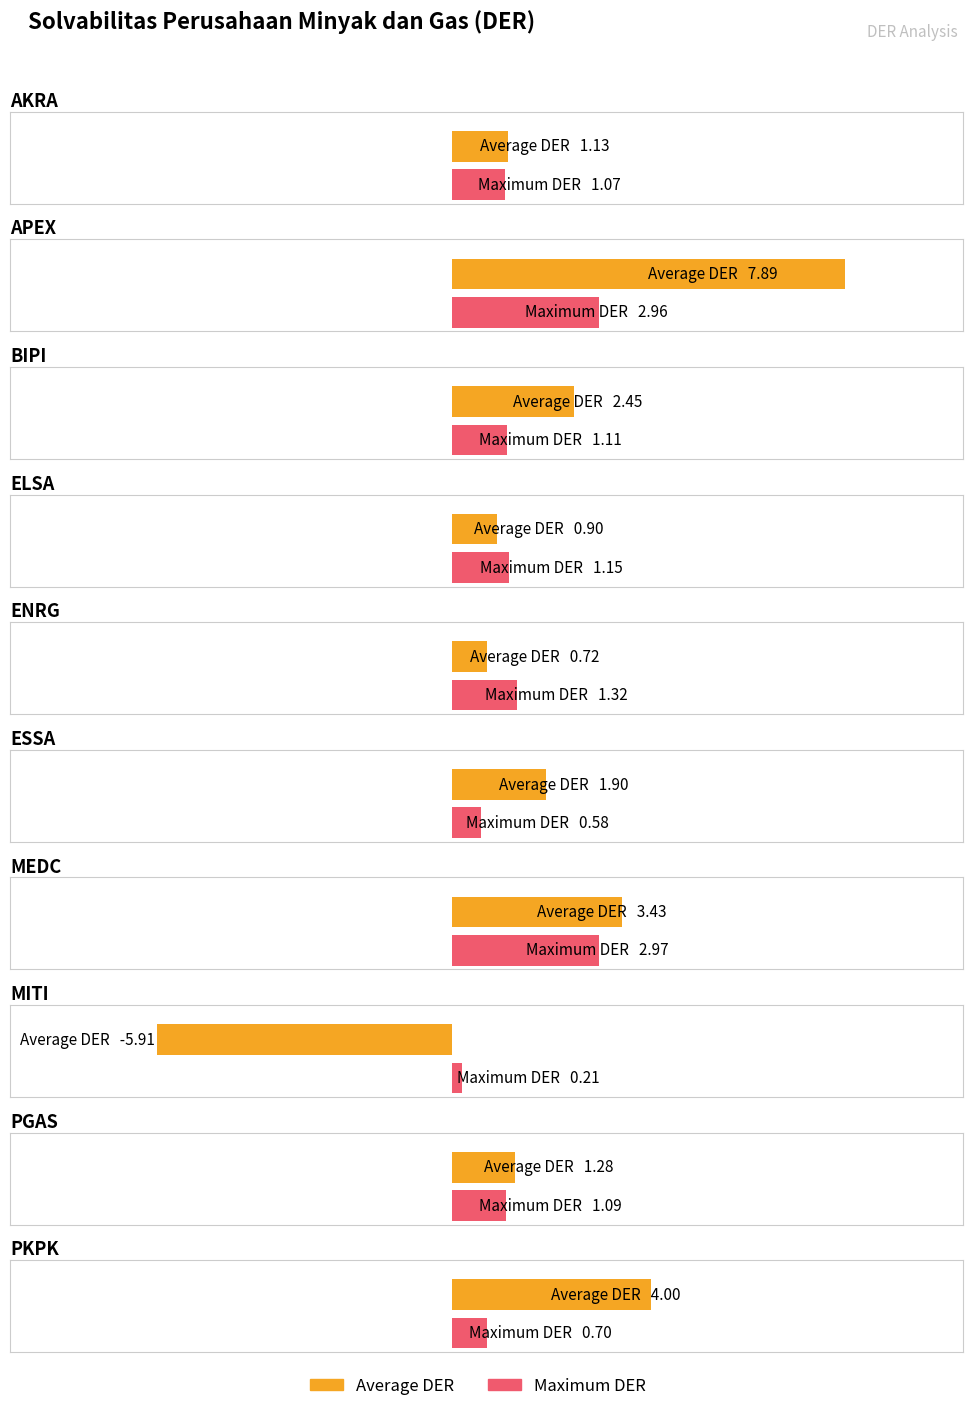

What is the difference between the Maximum DER values at PKPK and BIPI?

0.4